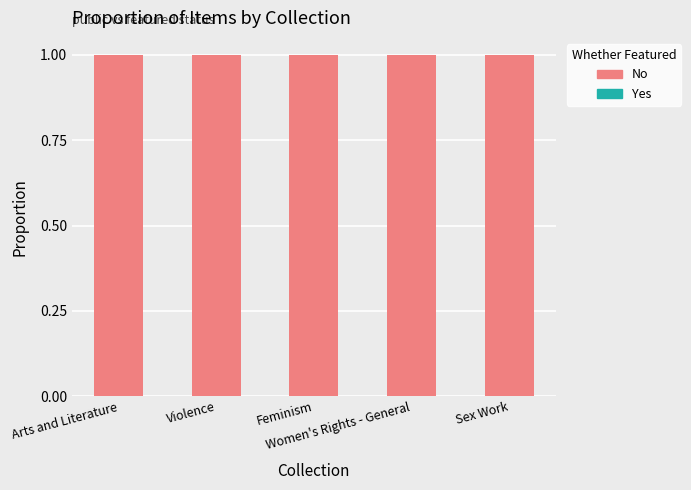

Does the chart contain stacked bars?

No